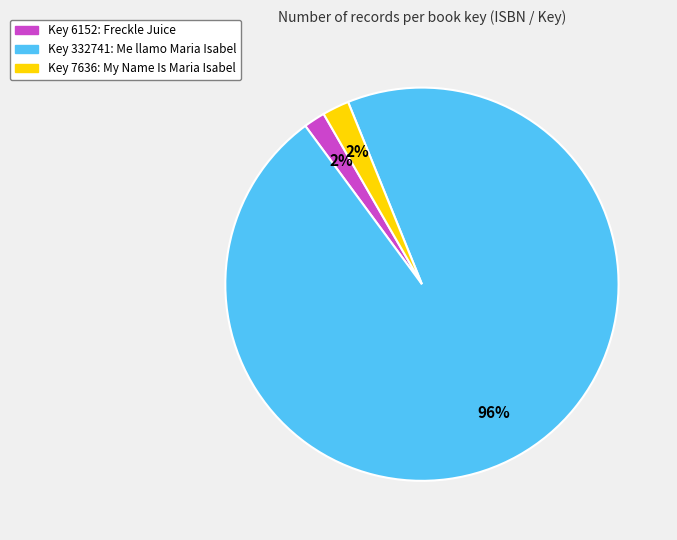

To the nearest percent, what is the difference between the largest and smallest slice percentages?

94%